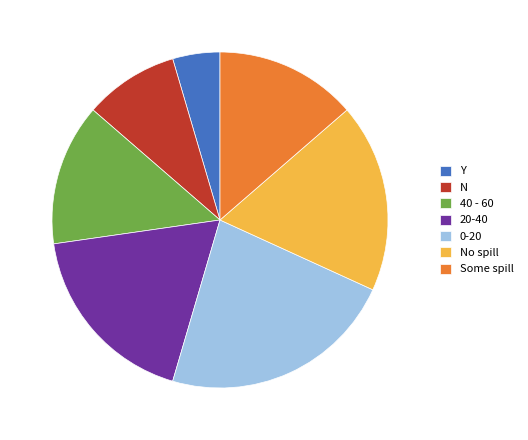

Which category has the biggest portion of the pie?

0-20